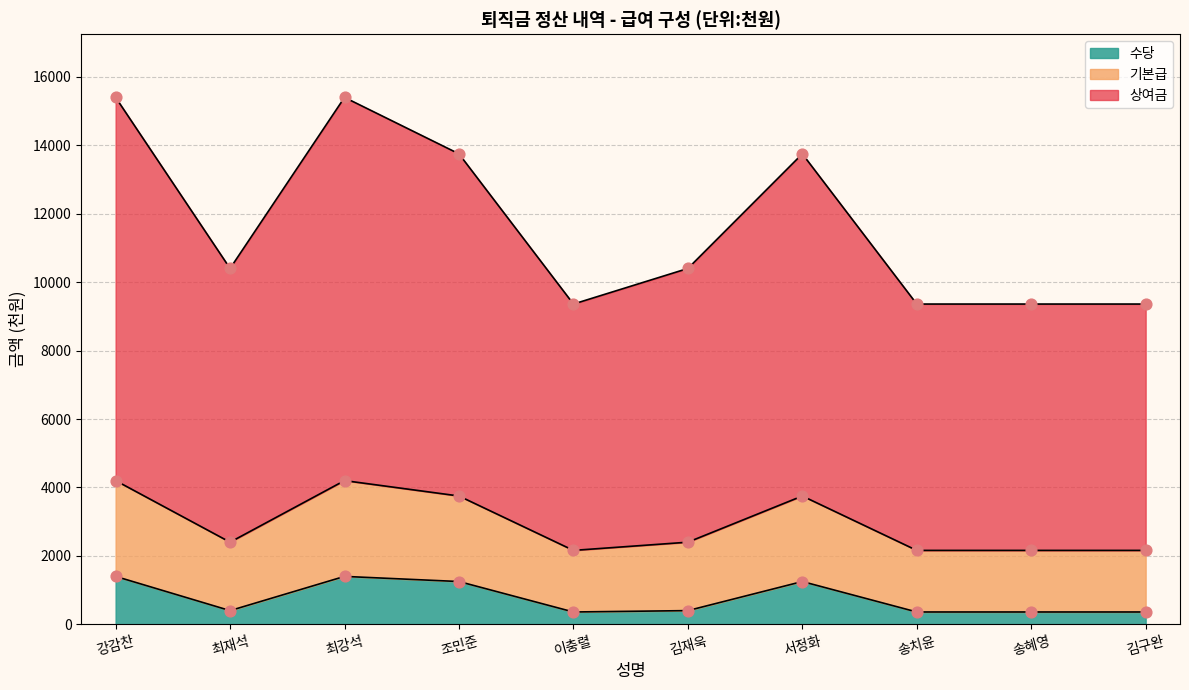

The 수당 series shows 360 at 송혜영. True or false?

True